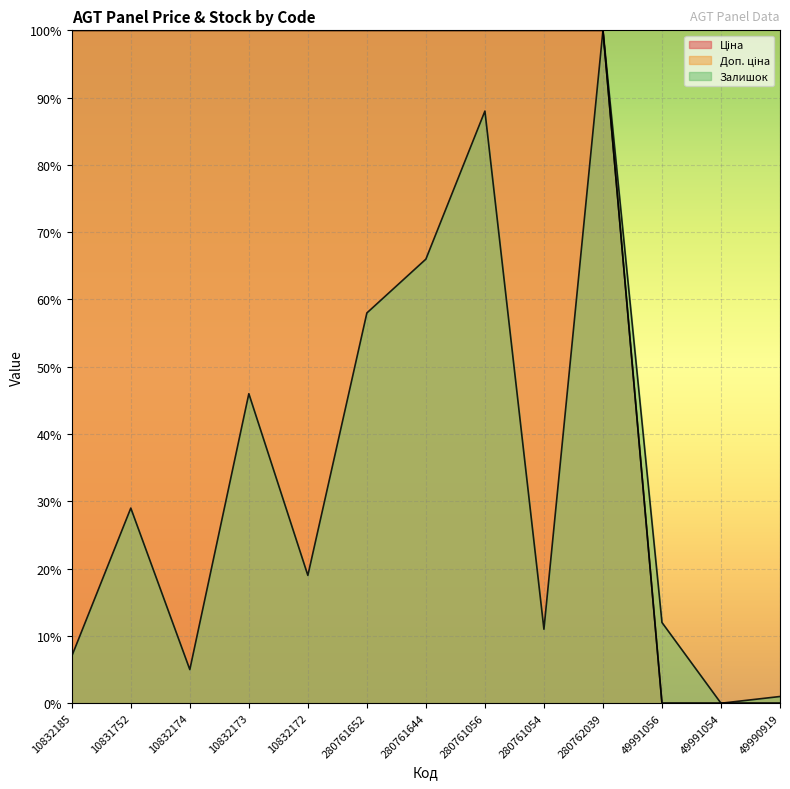

List the series in order of their peak value, lowest first.

Залишок, Доп. ціна, Ціна